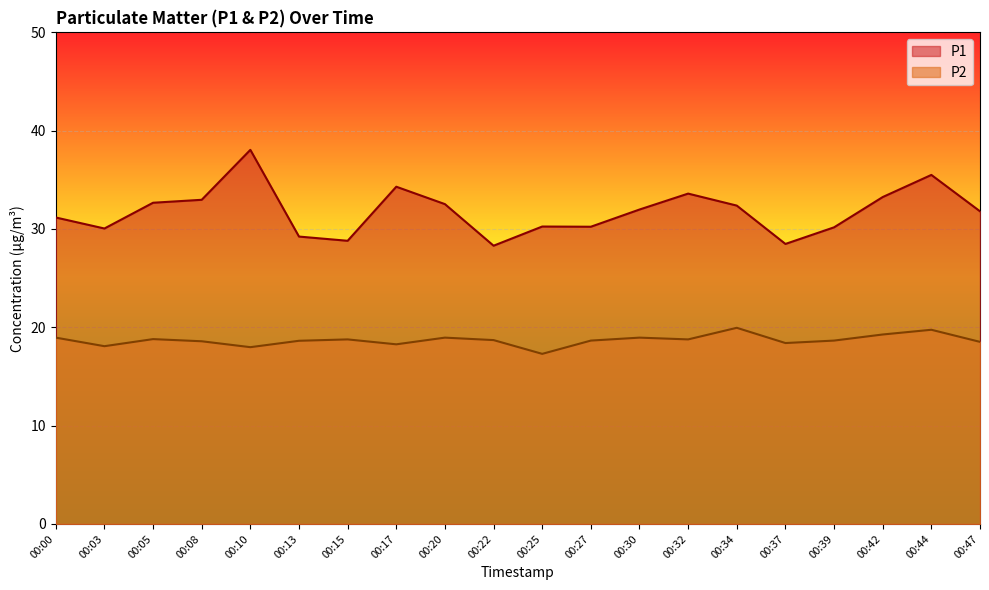

What is the average value of the P2 series?

18.7